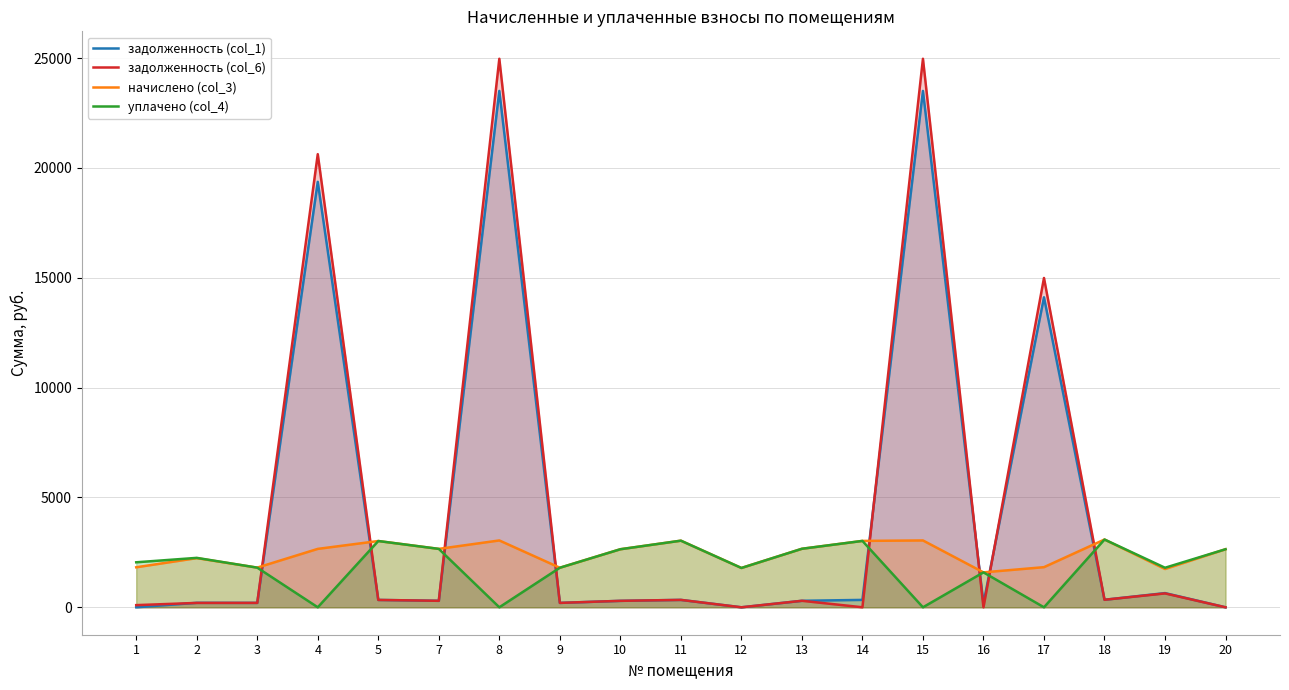

How many lines are shown in the chart?

4